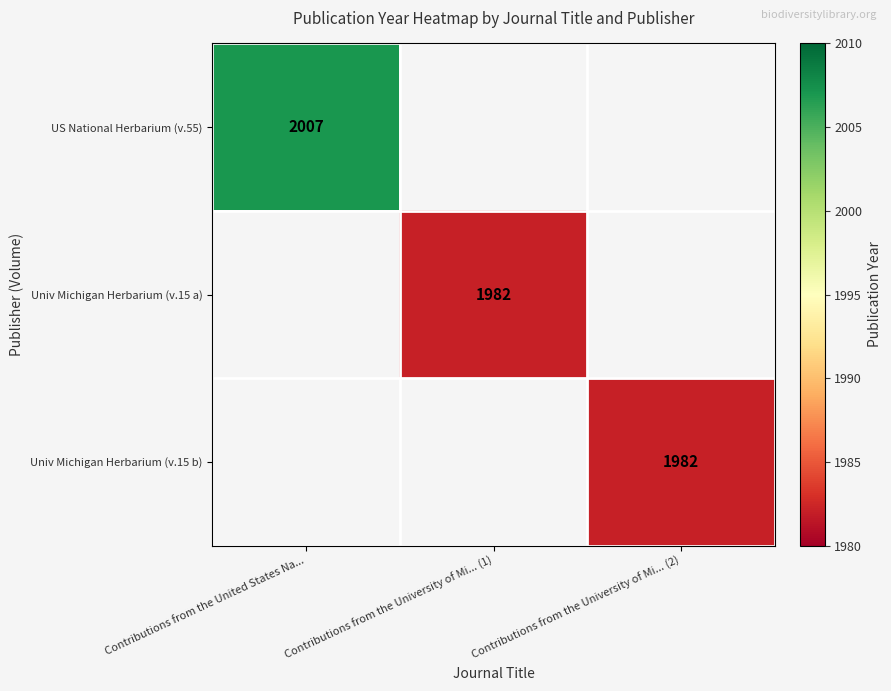

At which category does the chart reach its minimum across all series?

Contributions from the University of Mi... (1)